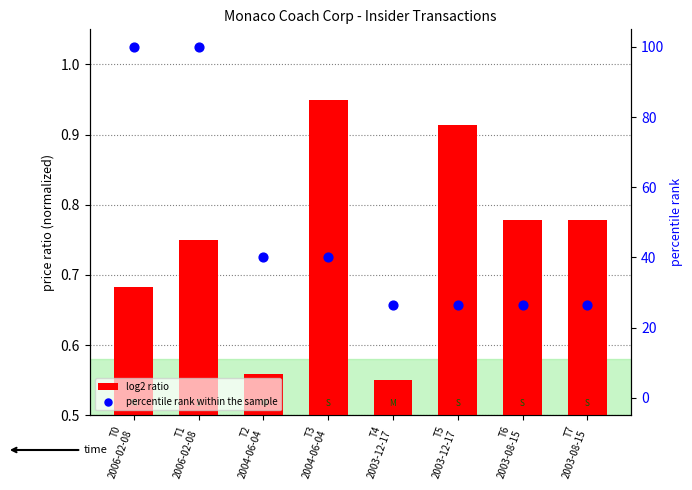

At how many categories does at least one series exceed 47?

2